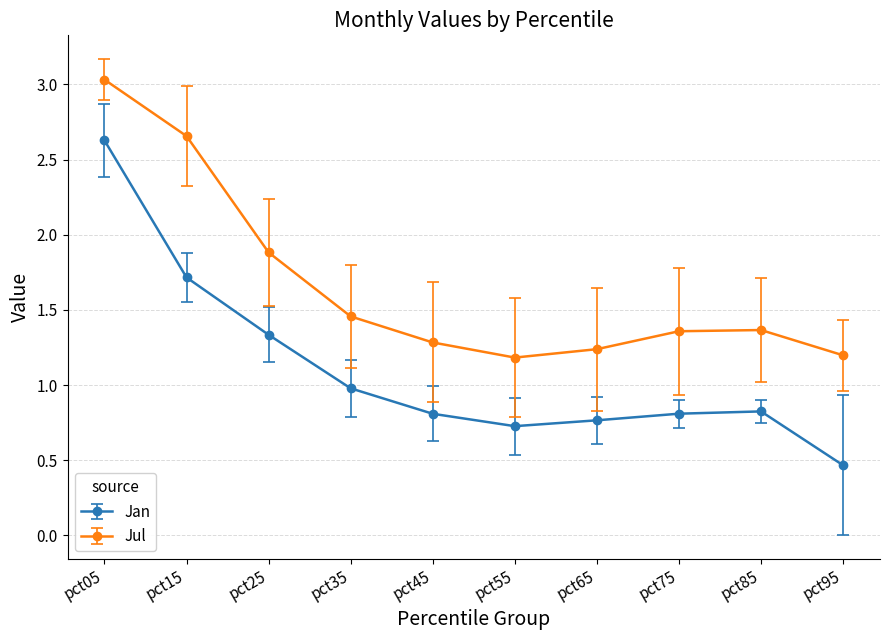

How many interior local peaks does the Jul series have?

1